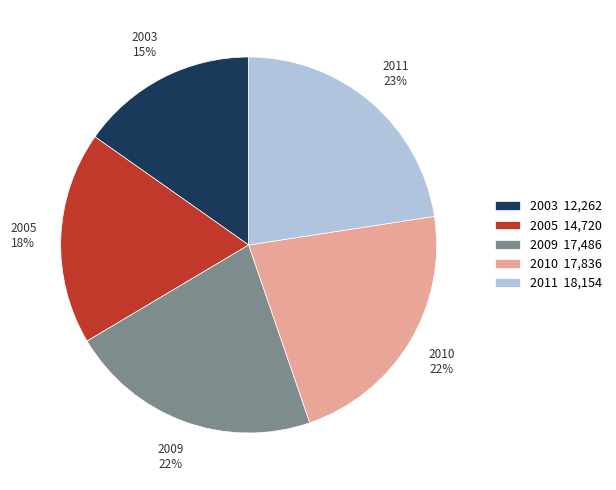

What is the smallest slice in the pie chart?

2003